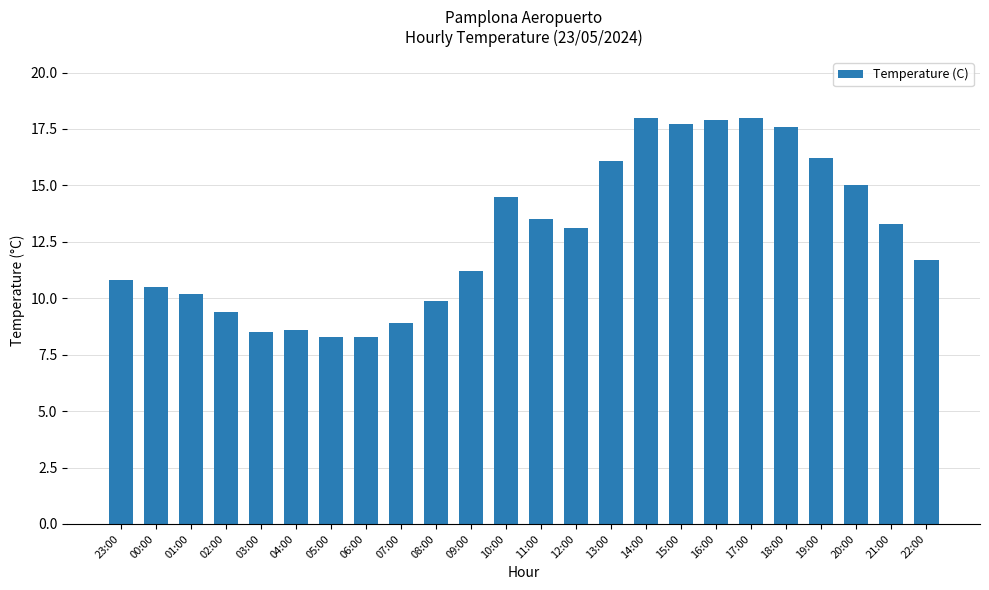

What is the change in value from 23:00 to 11:00?

+2.7